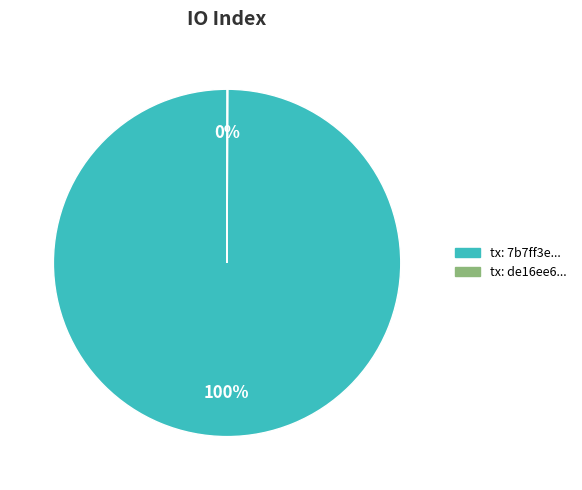

To the nearest percent, what is the difference between the largest and smallest slice percentages?

100%